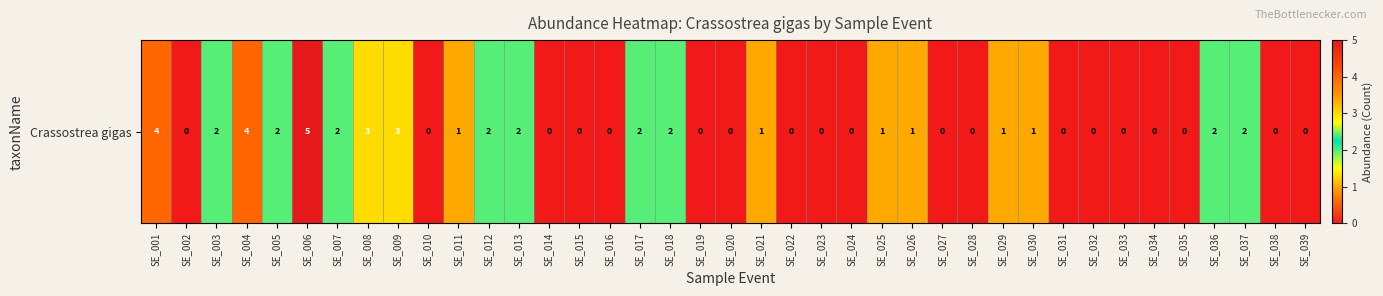

At which category does the chart reach its peak across all series?

SE_006